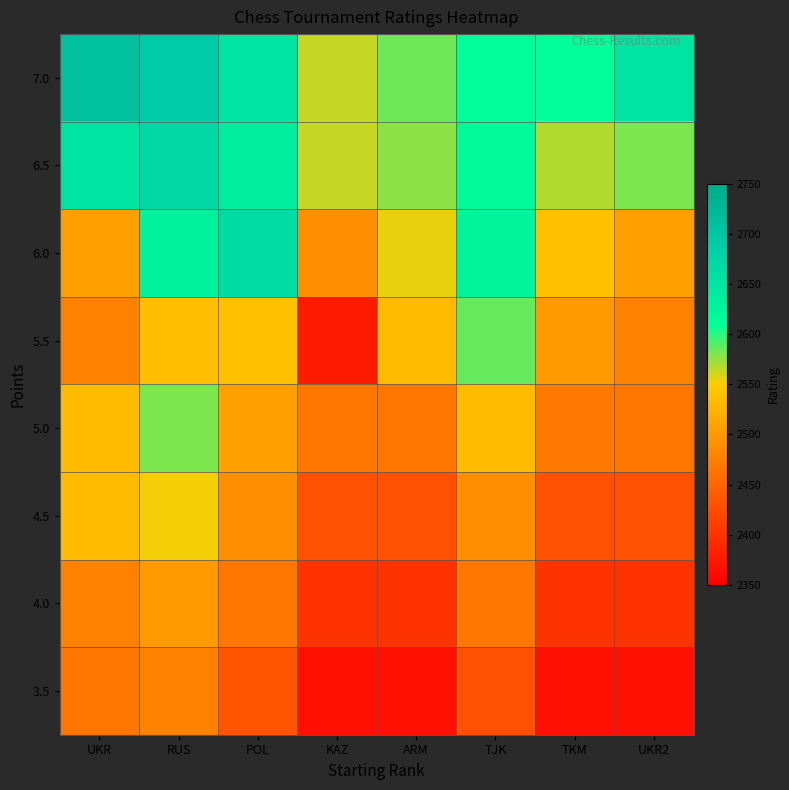

Reading left to right, transcribe all the data shown in this chart.

7.0: UKR=2710	RUS=2690	POL=2651	KAZ=2564	ARM=2584	TJK=2613	TKM=2611	UKR2=2651
6.5: UKR=2651	RUS=2669	POL=2638	KAZ=2564	ARM=2577	TJK=2617	TKM=2568	UKR2=2581
6.0: UKR=2507	RUS=2630	POL=2663	KAZ=2491	ARM=2555	TJK=2627	TKM=2539	UKR2=2507
5.5: UKR=2477	RUS=2536	POL=2539	KAZ=2378	ARM=2534	TJK=2586	TKM=2501	UKR2=2477
5.0: UKR=2534	RUS=2581	POL=2507	KAZ=2467	ARM=2467	TJK=2534	TKM=2471	UKR2=2467
4.5: UKR=2534	RUS=2553	POL=2491	KAZ=2430	ARM=2430	TJK=2491	TKM=2430	UKR2=2430
4.0: UKR=2477	RUS=2501	POL=2467	KAZ=2400	ARM=2400	TJK=2467	TKM=2400	UKR2=2400
3.5: UKR=2467	RUS=2477	POL=2434	KAZ=2367	ARM=2367	TJK=2430	TKM=2367	UKR2=2367